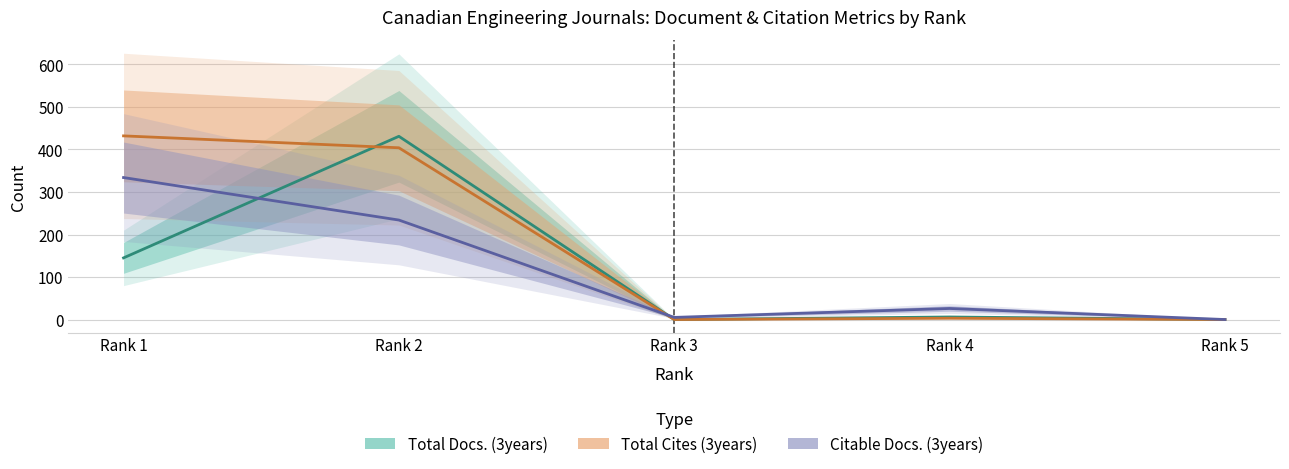

How many values in the Total Docs. (3years) series exceed 6?

2